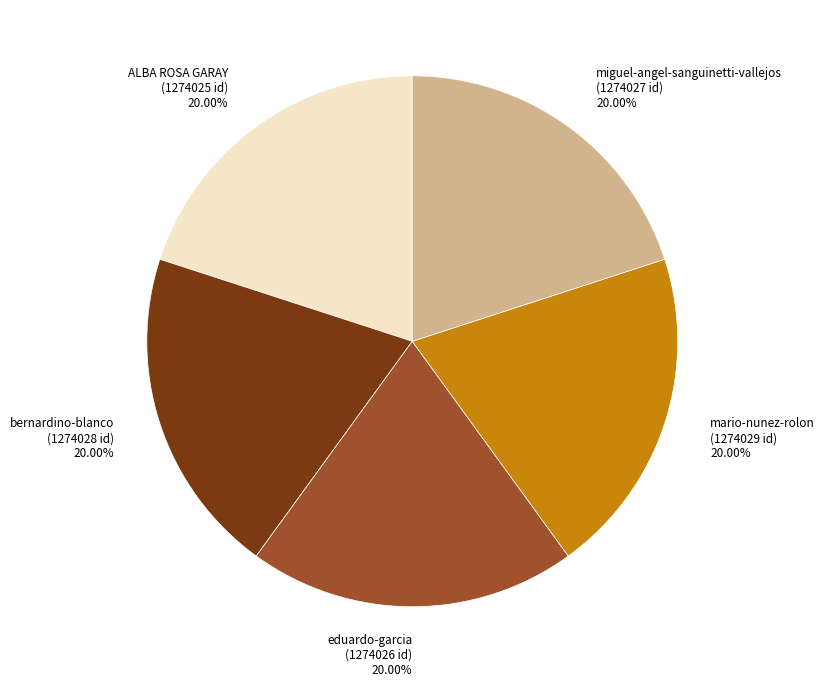

How many slices are in this pie chart?

5